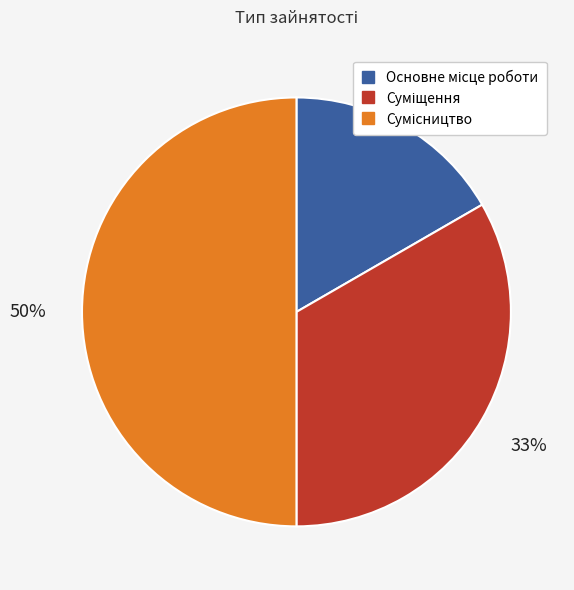

To the nearest percent, what is the difference between the largest and smallest slice percentages?

33%